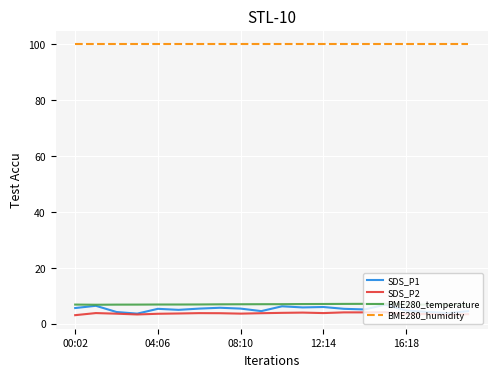

What is the greatest value displayed?

100.0